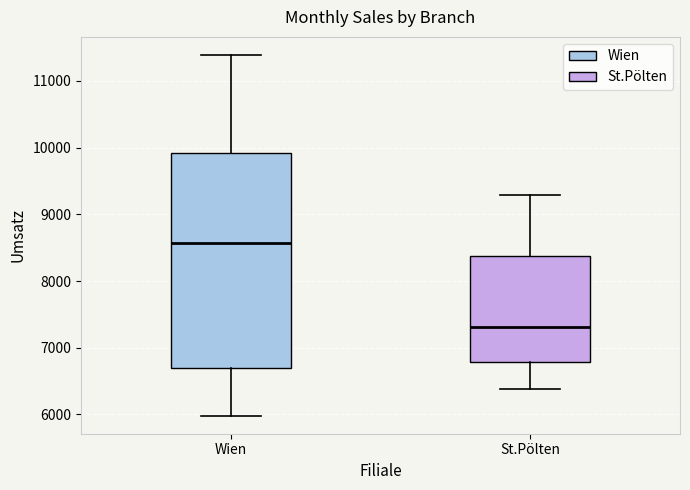

Reading left to right, read every box against the y-axis: the position of its median line, the range the box covers, and the ends of its whiskers. The values are not printed on the chart, so give them approximately, as read against the axis.

Wien: median 8600, box 6700 to 9900, whiskers 6000 to 11400
St.Pölten: median 7300, box 6800 to 8400, whiskers 6400 to 9300